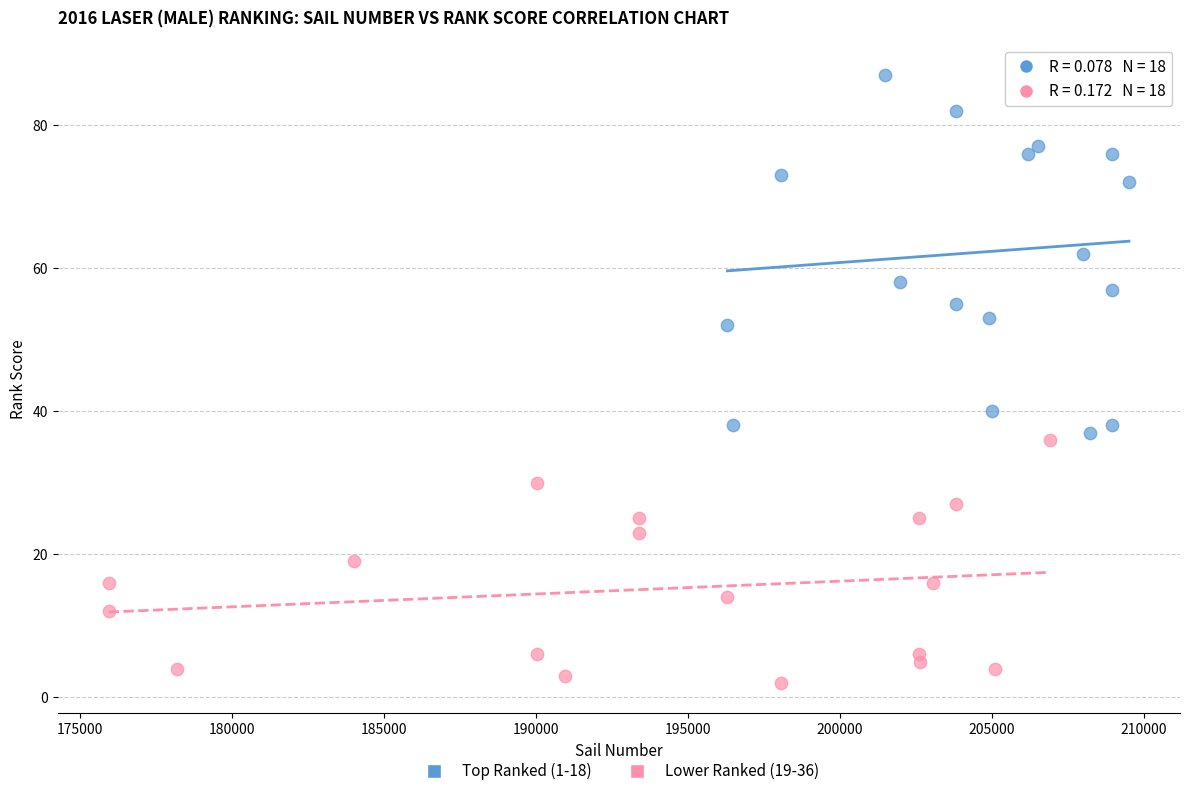

Which series has the largest Y range (max minus min)?

Top Ranked (1-18)